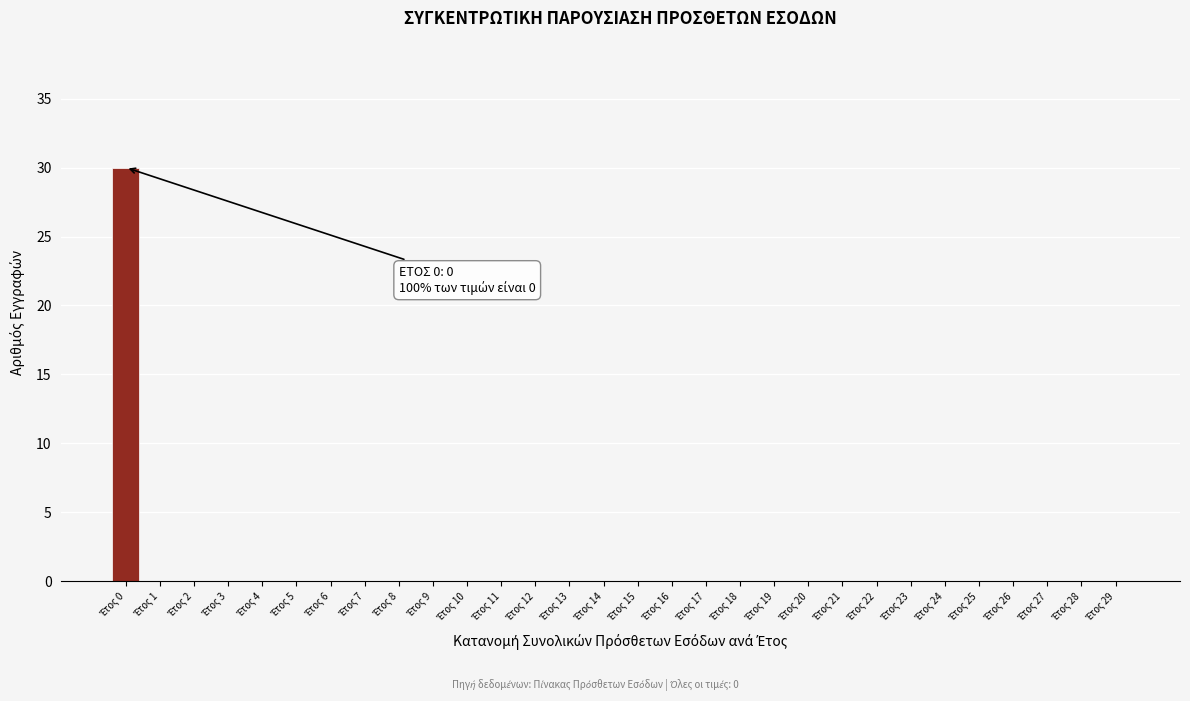

Which range on the x-axis has the tallest bar?

-0.5 to 0.5